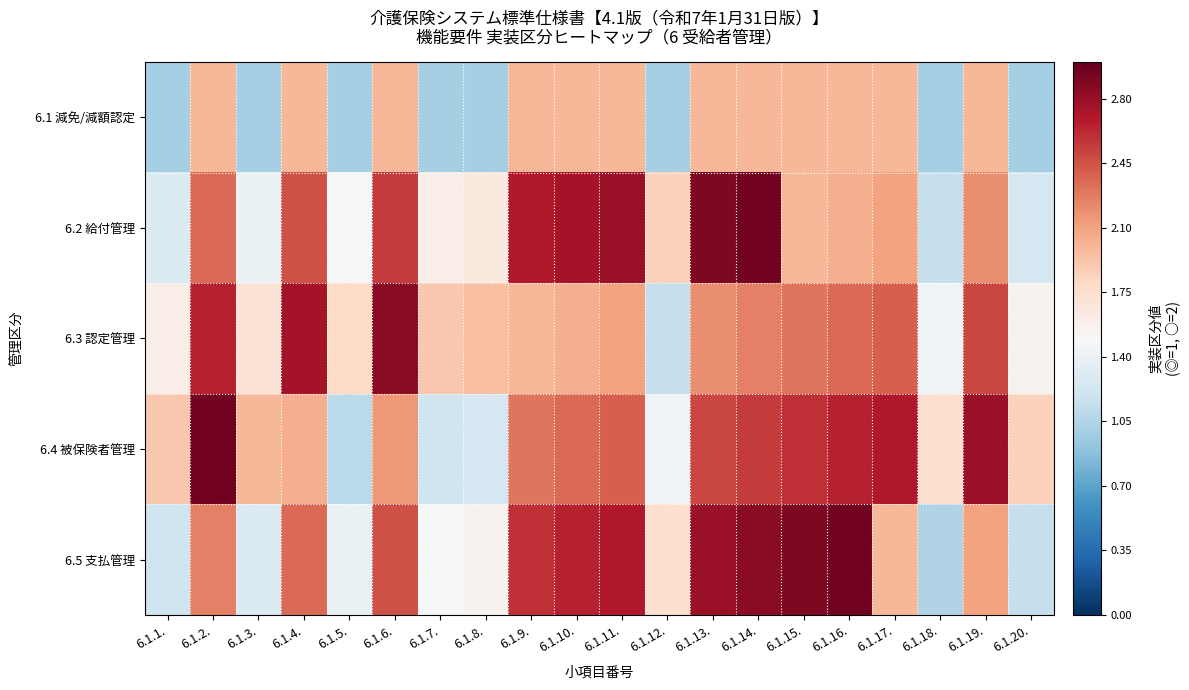

What is the difference between the highest and lowest values at 6.1.1.?

0.9